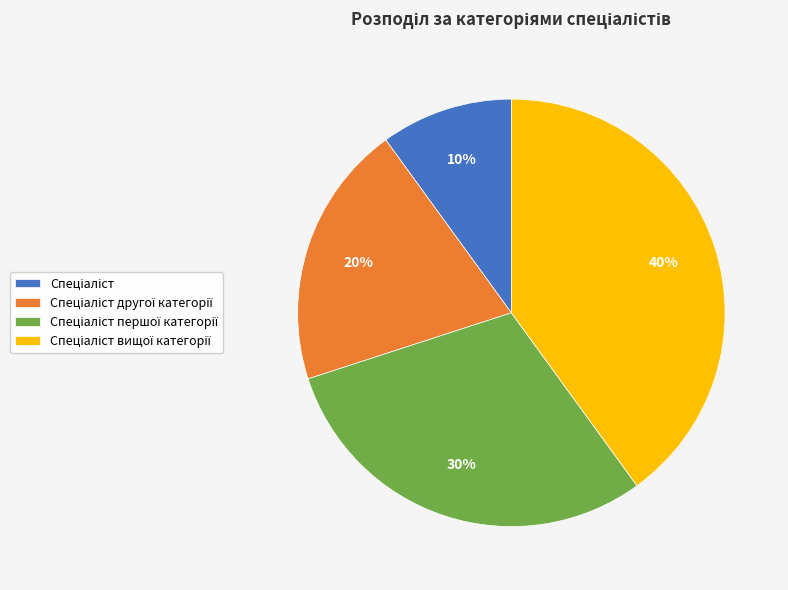

To the nearest percent, what is the difference between the largest and smallest slice percentages?

30%